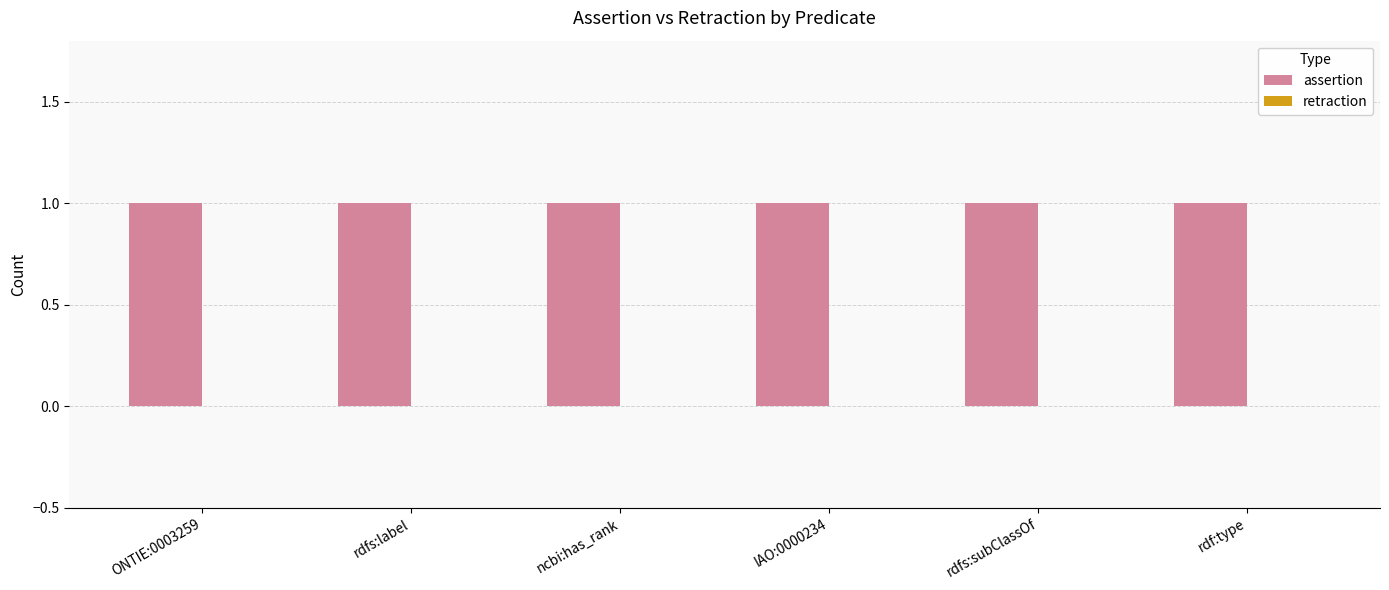

How many bars are there in each group?

2